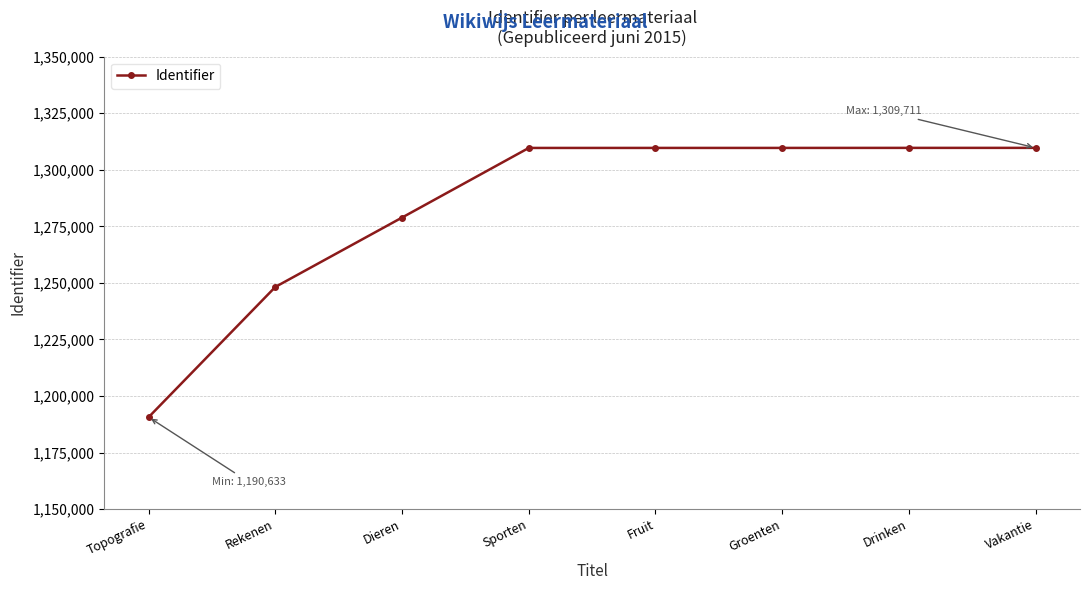

What is the label of the 1st point from the right?

Vakantie